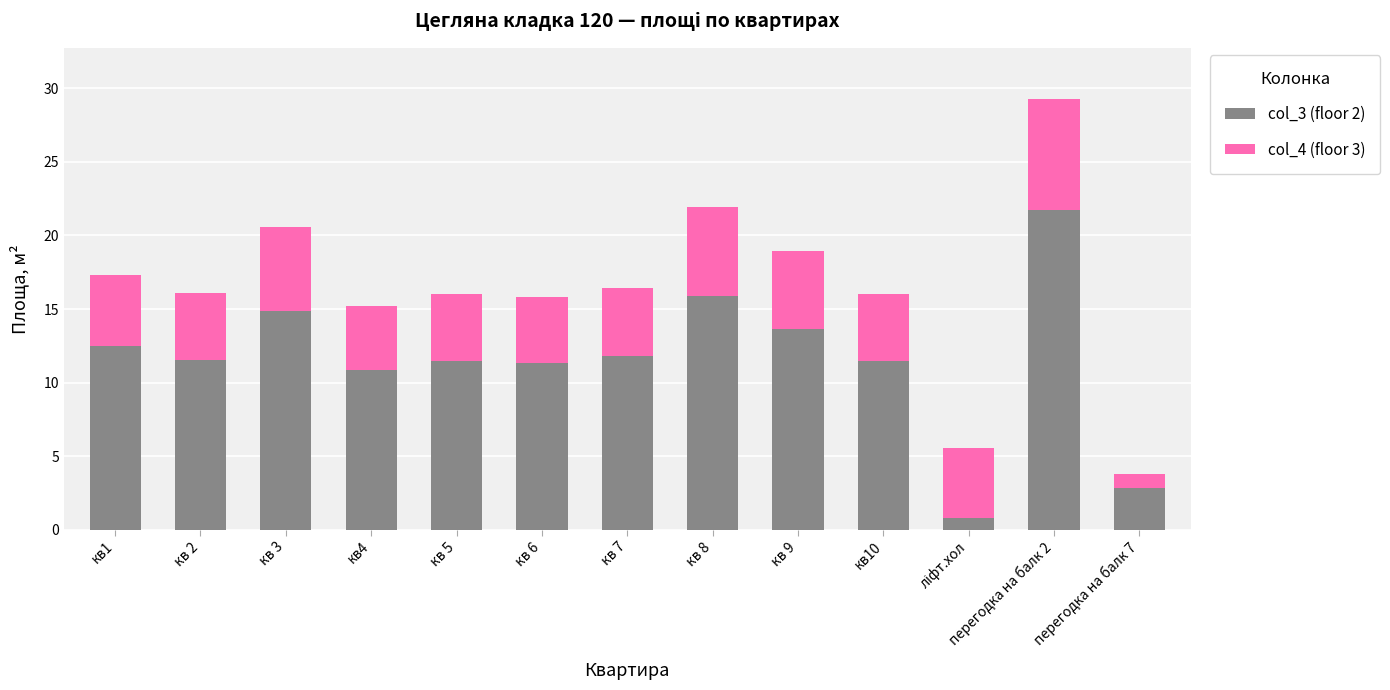

What is the highest value of the col_3 (floor 2) series?

21.8